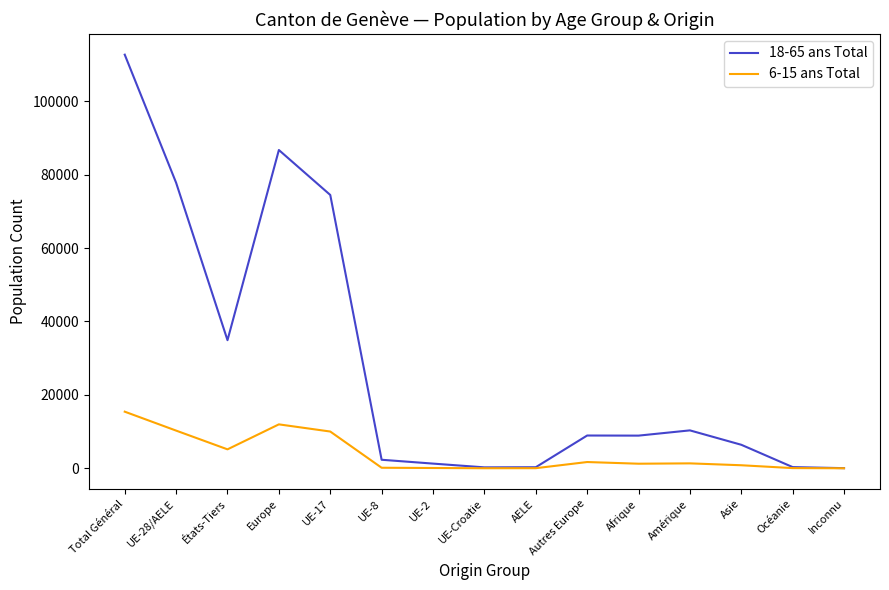

The 18-65 ans Total series shows 10327 at Amérique. True or false?

True